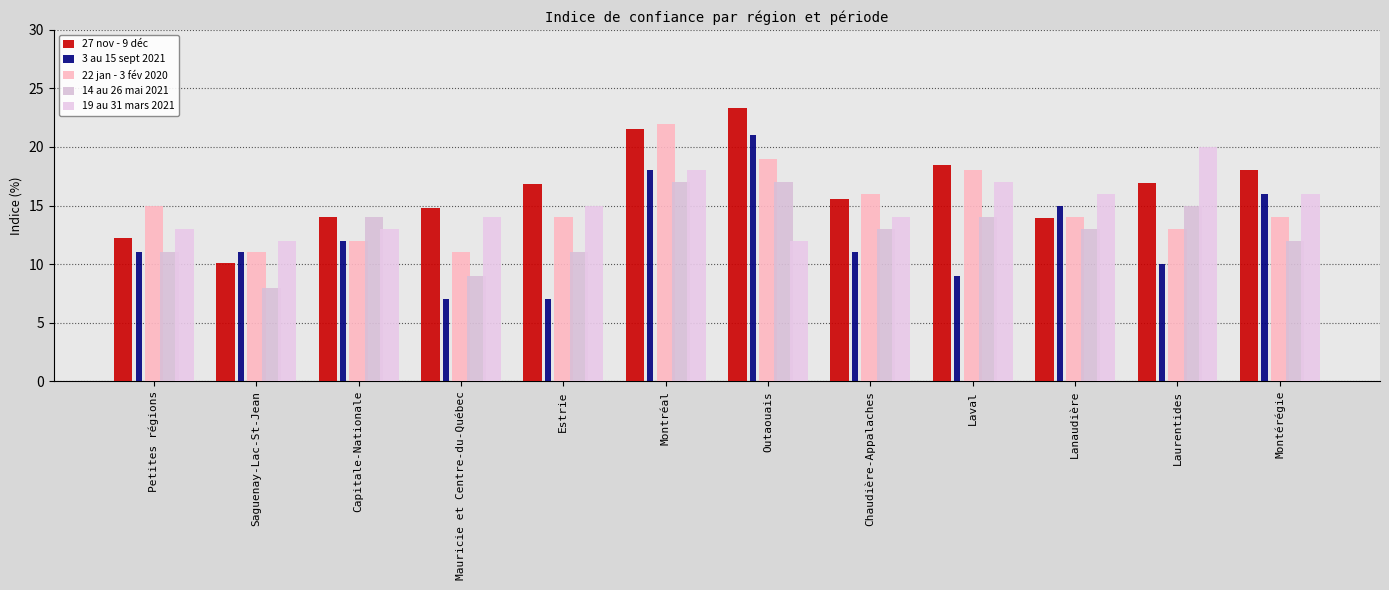

How many series are shown in this chart?

5